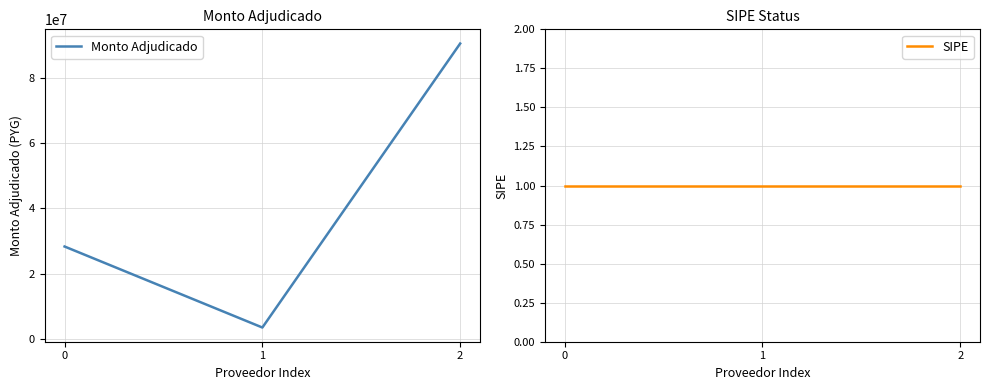

The value of Monto Adjudicado at 2 is 47399756. True or false?

False